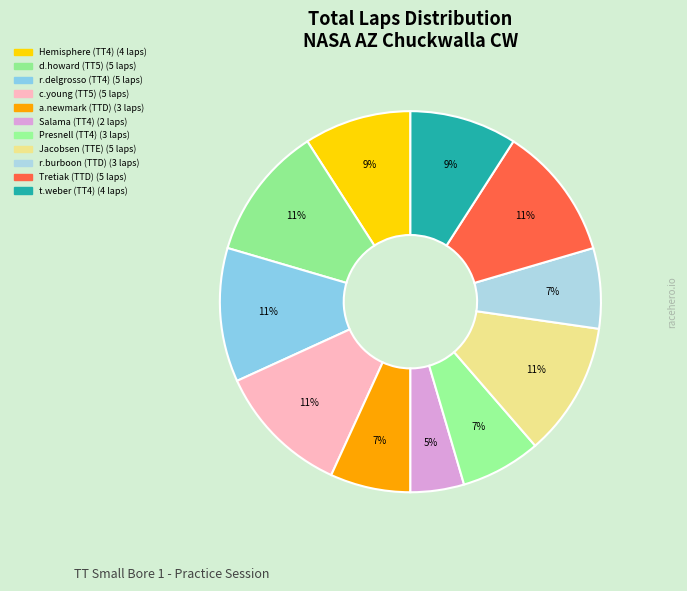

Count the number of slices in the pie.

11